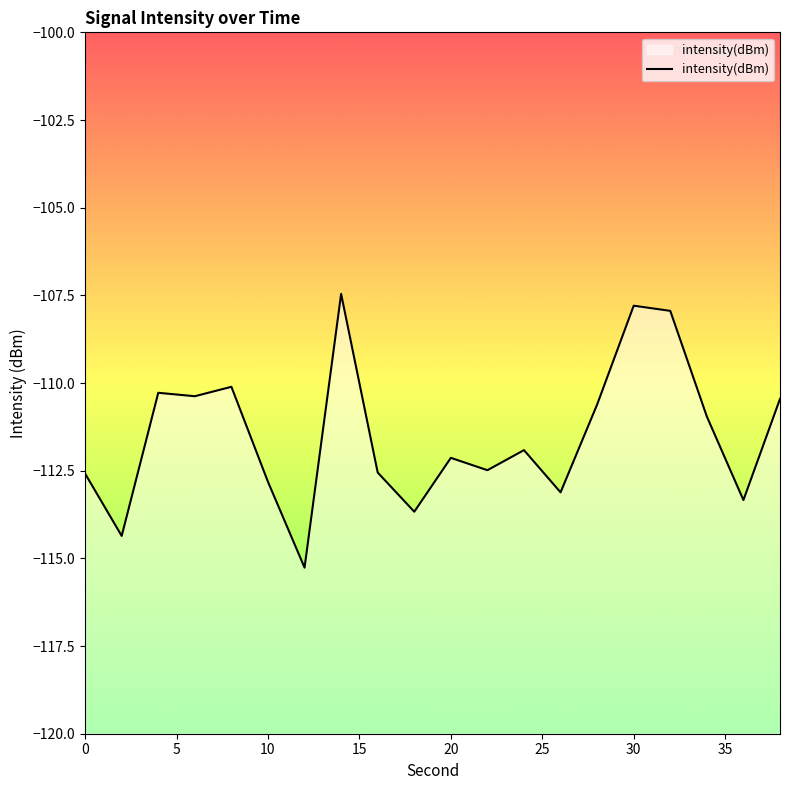

What is the difference between the maximum and second lowest values?

6.9